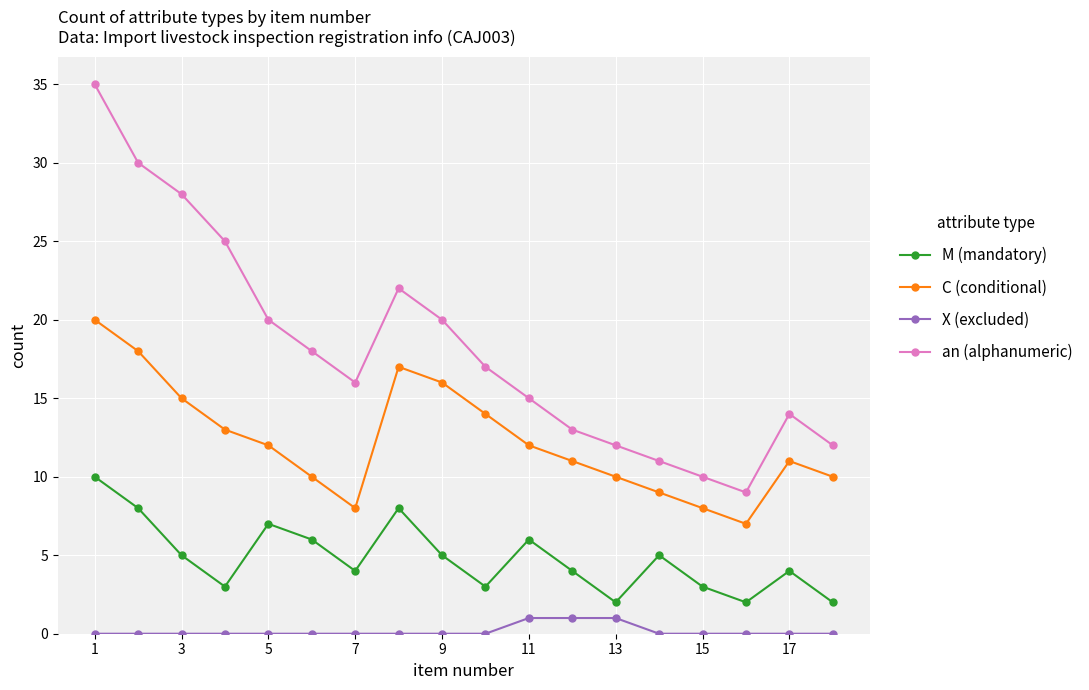

What is the maximum value for C (conditional)?

20